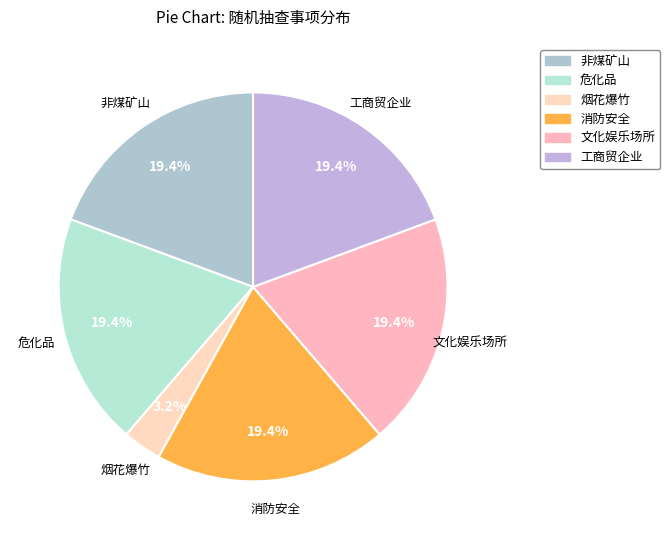

Is there a majority slice in this chart?

No